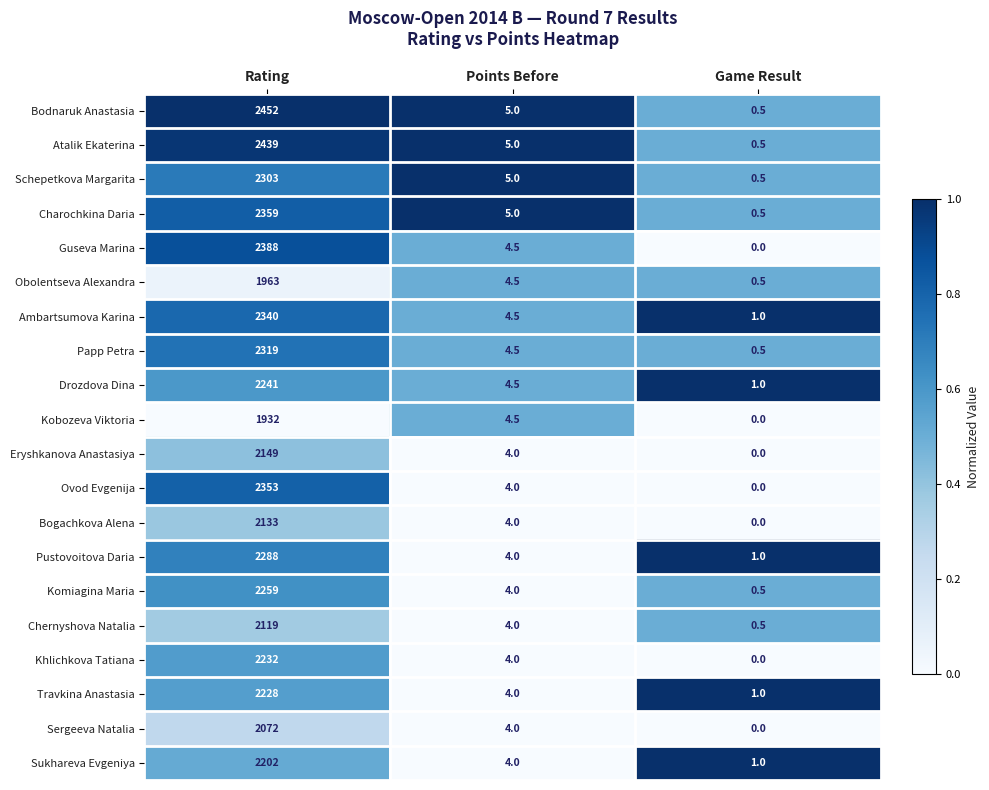

What is the difference between the Ovod Evgenija values at Points Before and Game Result?

4.0